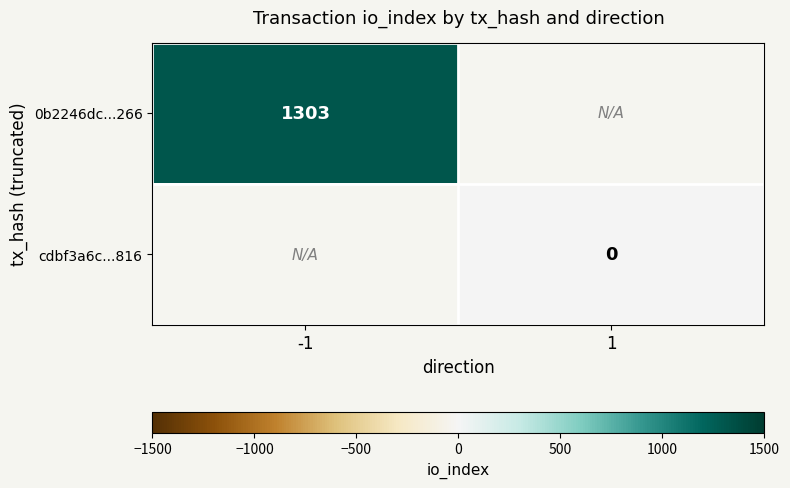

The value of 0b2246dc...266 at -1 is 2065. True or false?

False